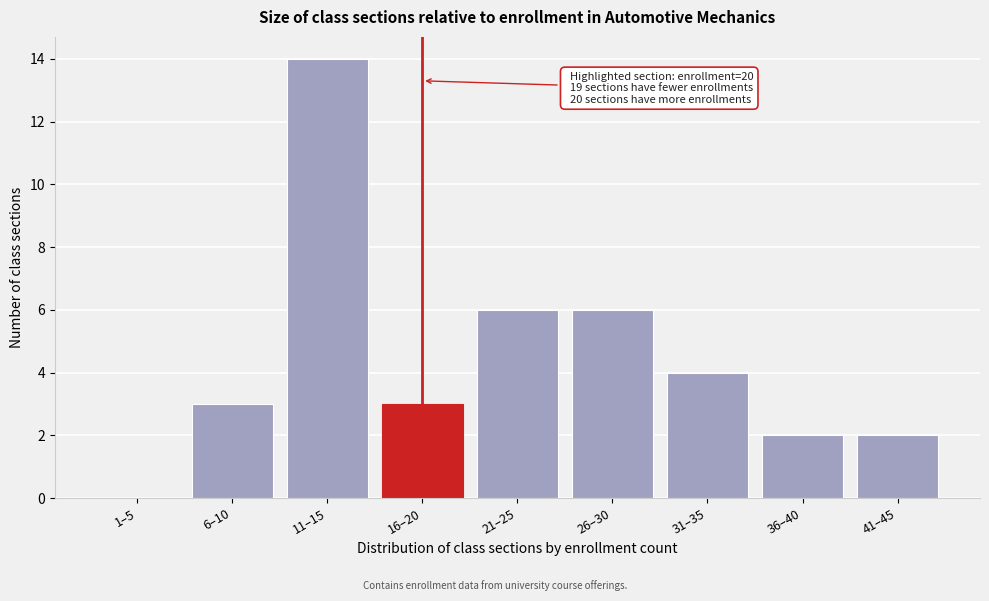

Reading left to right, transcribe all the data shown in this chart.

1–5=0	6–10=3	11–15=14	16–20=3	21–25=6	26–30=6	31–35=4	36–40=2	41–45=2